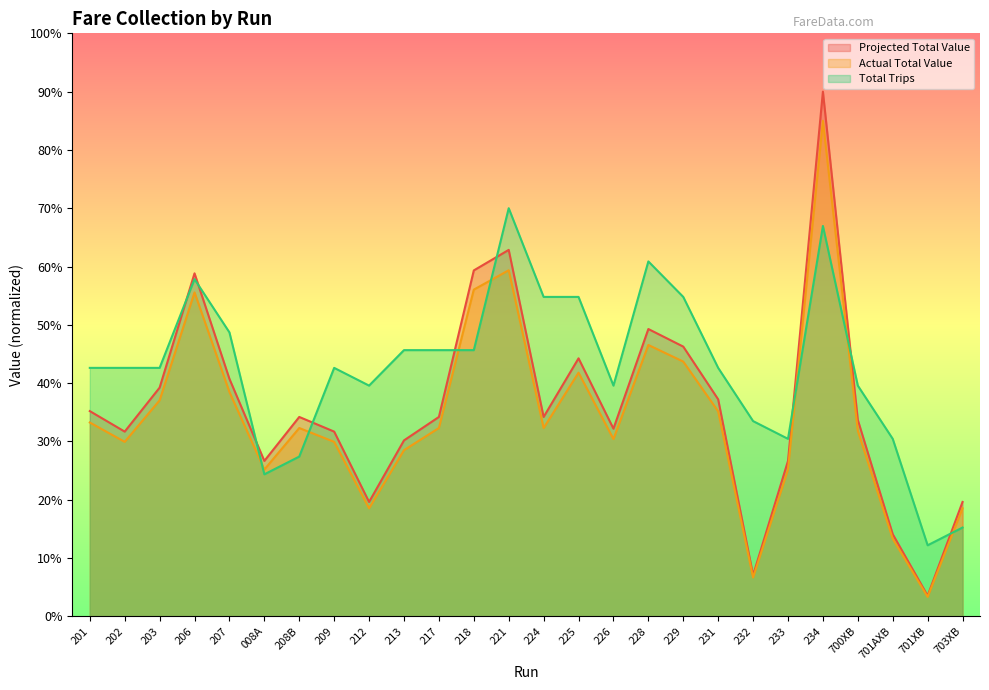

Where is the first local maximum for Actual Total Value?

206